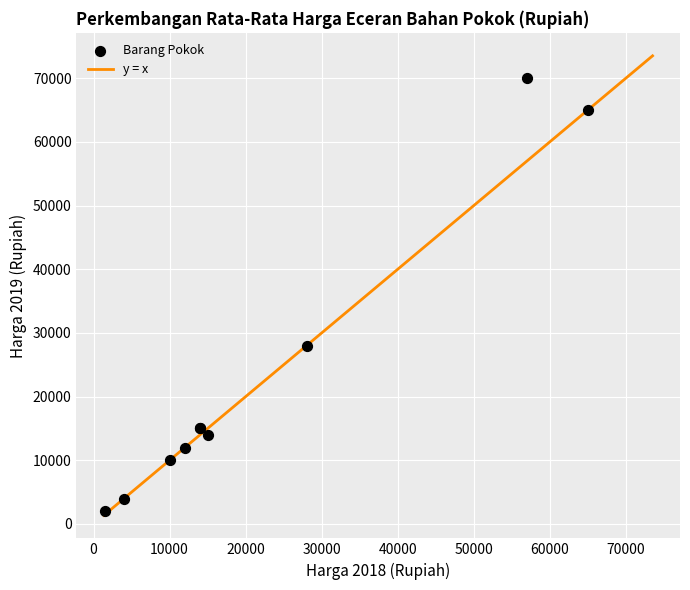

What Y value in the scatter plot is closest to 36000?

28000